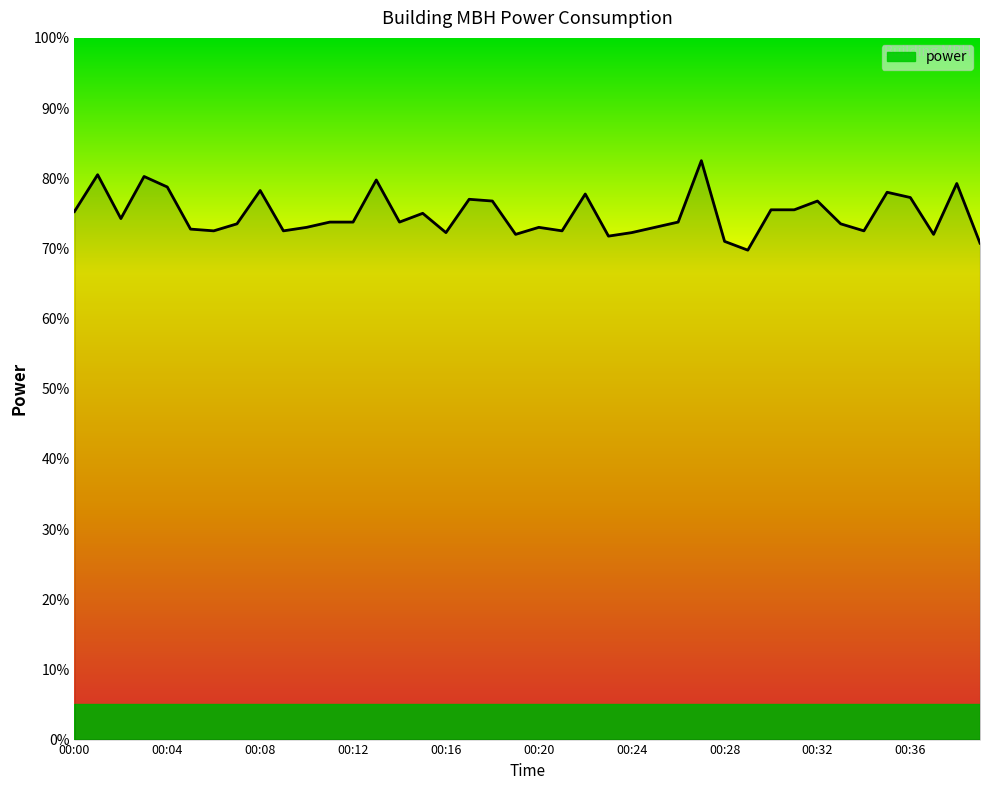

Does the chart have visible grid lines?

No